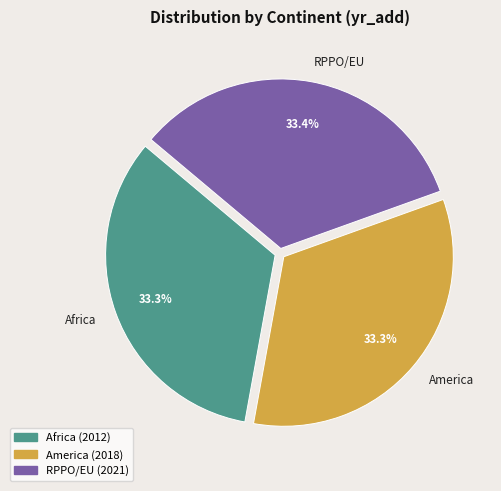

Approximately how many times larger is the value at RPPO/EU compared to America?

1.0